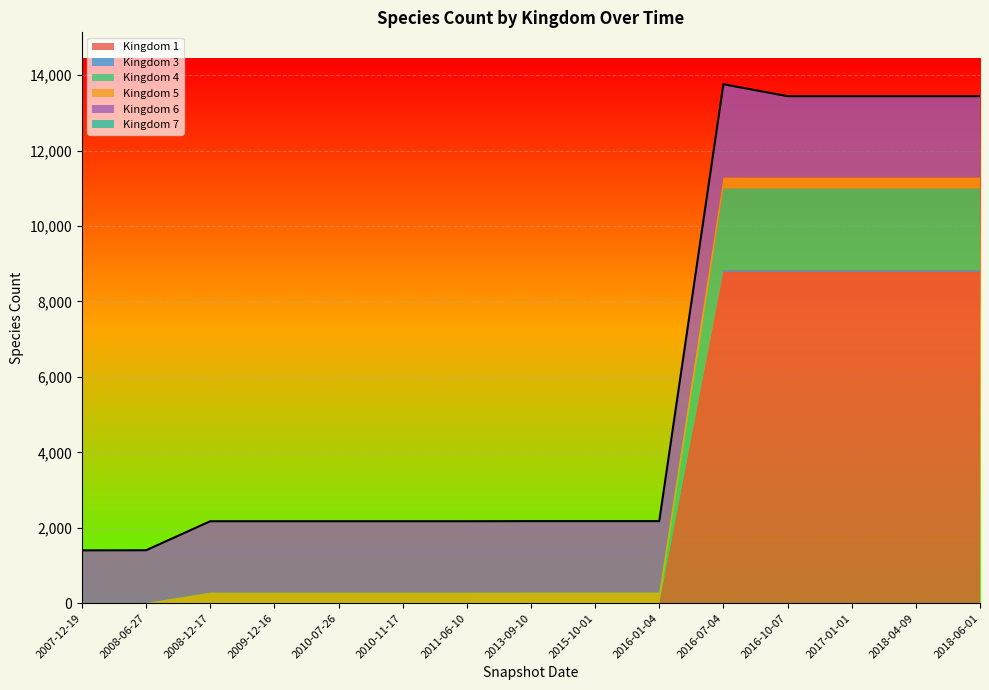

Reading right to left, list all the values displayed in this chart.

Kingdom 1: 8782	8782	8782	8782	8782	0	0	0	0	0	0	0	0	0	0
Kingdom 3: 58	58	58	58	58	0	0	0	0	0	0	0	0	0	0
Kingdom 4: 2157	2157	2157	2157	2157	0	0	0	0	0	0	0	0	0	0
Kingdom 5: 289	289	289	289	291	281	281	281	280	280	280	280	280	4	4
Kingdom 6: 2155	2155	2155	2155	2467	1893	1893	1893	1891	1891	1891	1891	1891	1399	1396
Kingdom 7: 1	1	1	1	4	1	1	1	1	1	1	1	1	0	0